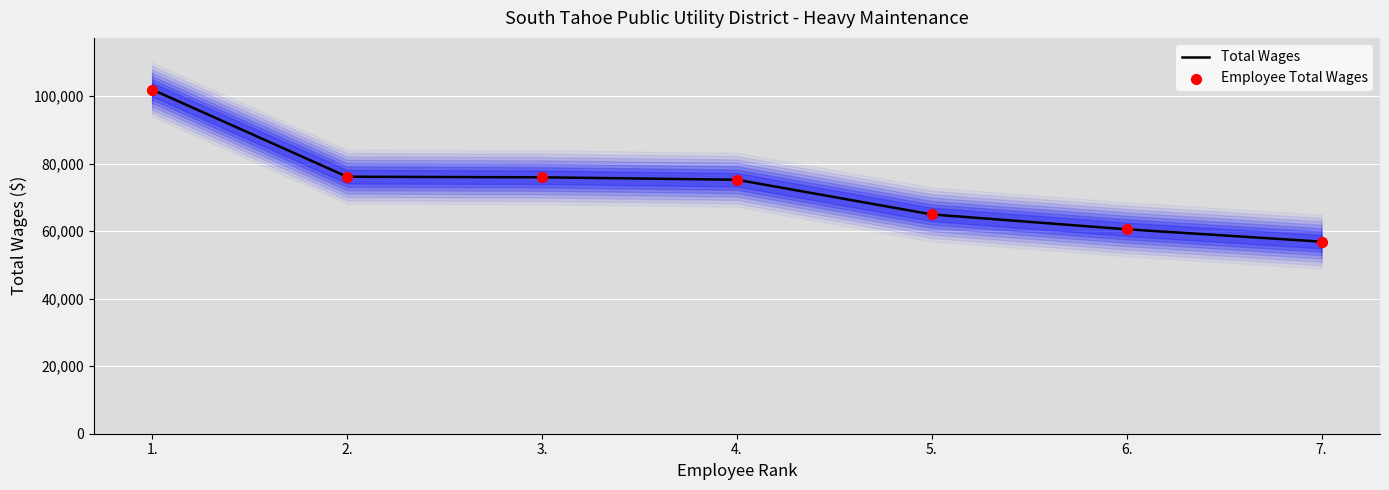

Which series reaches the minimum Y coordinate?

Total Wages